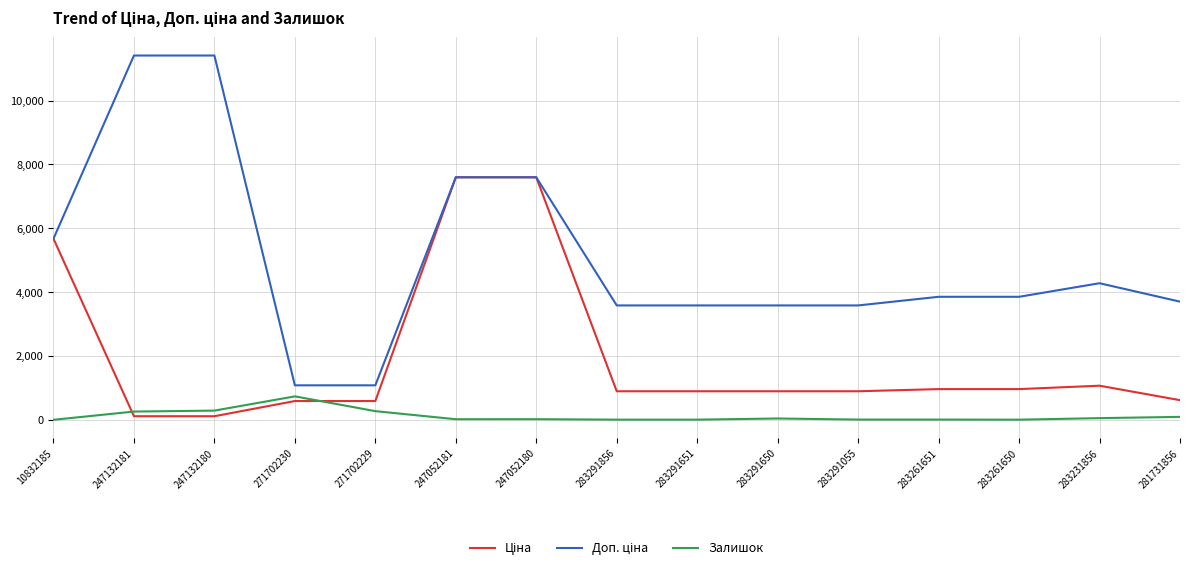

What is the greatest value displayed?

11410.0